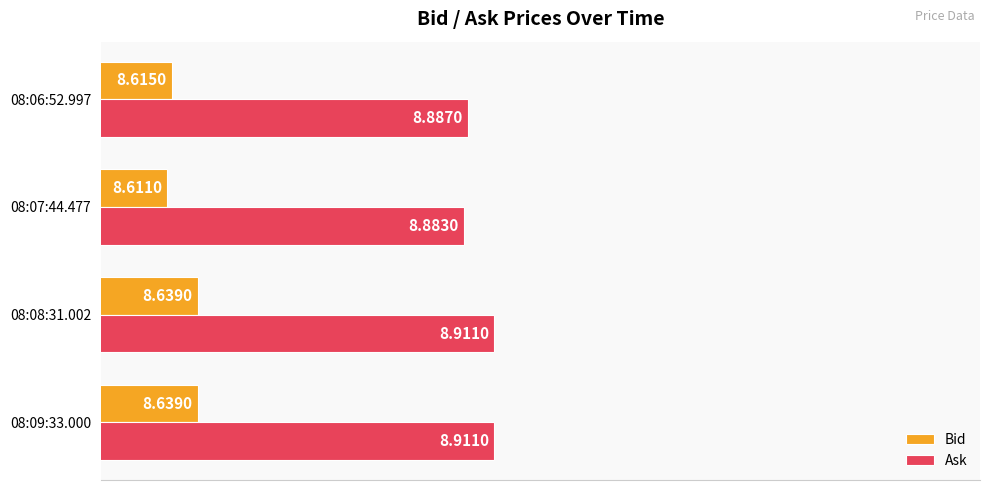

Rank the series by their maximum value, from highest to lowest.

Ask, Bid